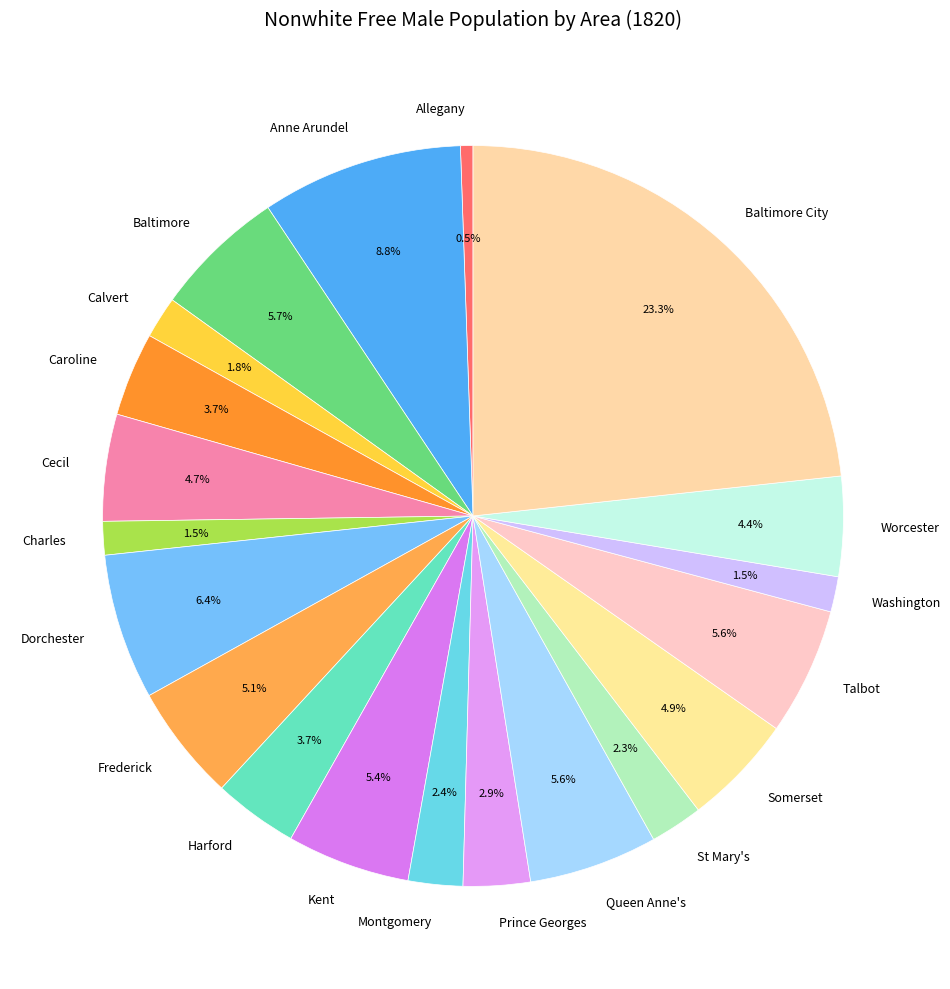

Which slice is the largest?

Baltimore City